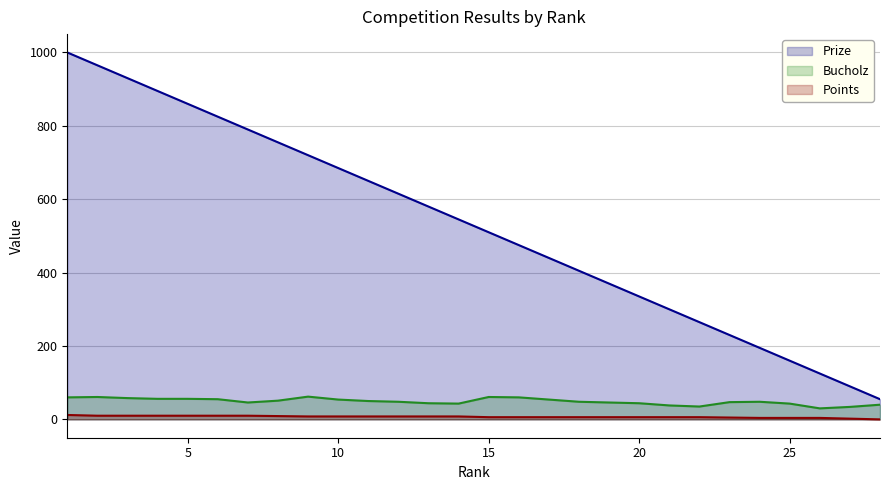

At which label does Prize first exceed 545?

1